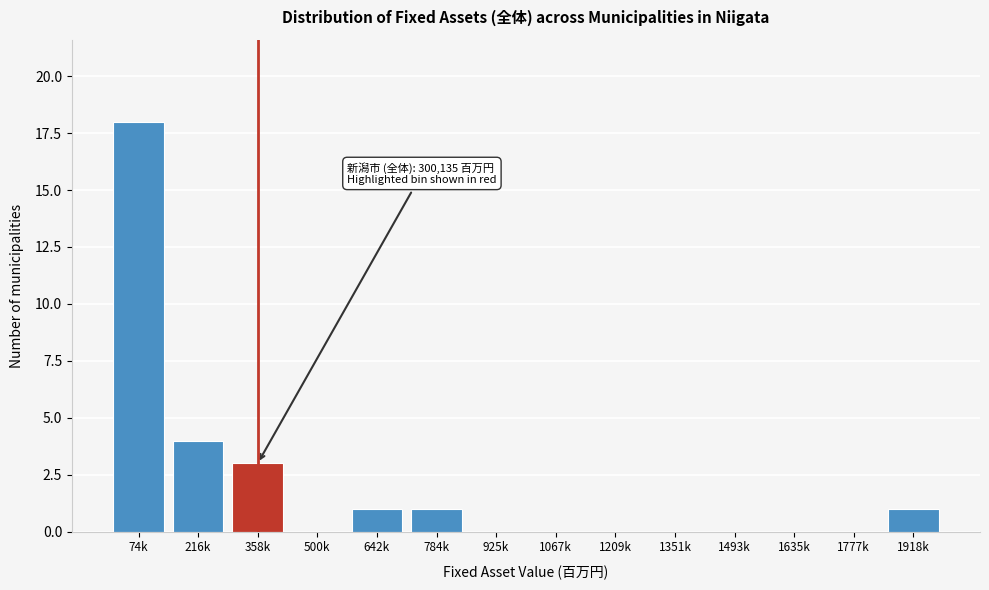

Reading left to right, what are all the values shown in this chart?

74k=18	216k=4	358k=3	500k=0	642k=1	784k=1	925k=0	1067k=0	1209k=0	1351k=0	1493k=0	1635k=0	1777k=0	1918k=1